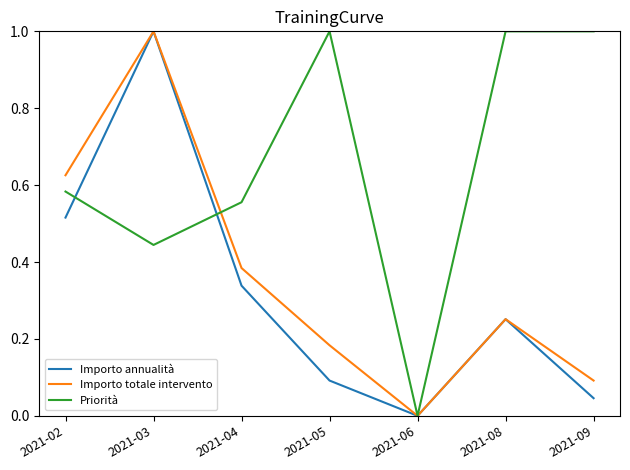

Between 2021-02 and 2021-06, which series saw the biggest shift?

Importo totale intervento